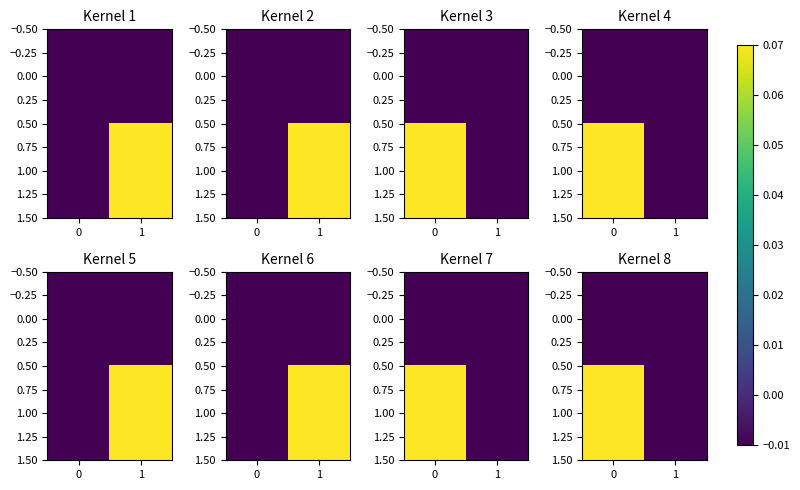

How many negative values does the 1.00 series have?

1